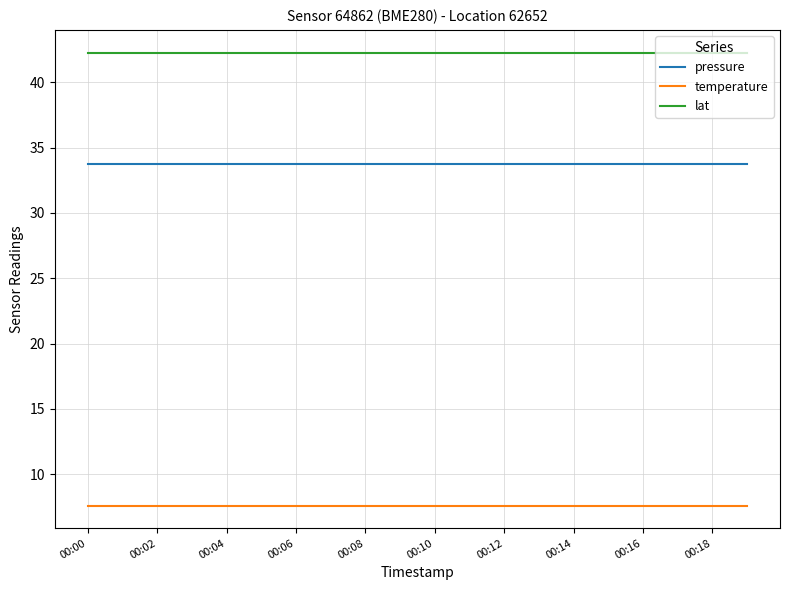

Is this an area chart (filled region under the line)?

No